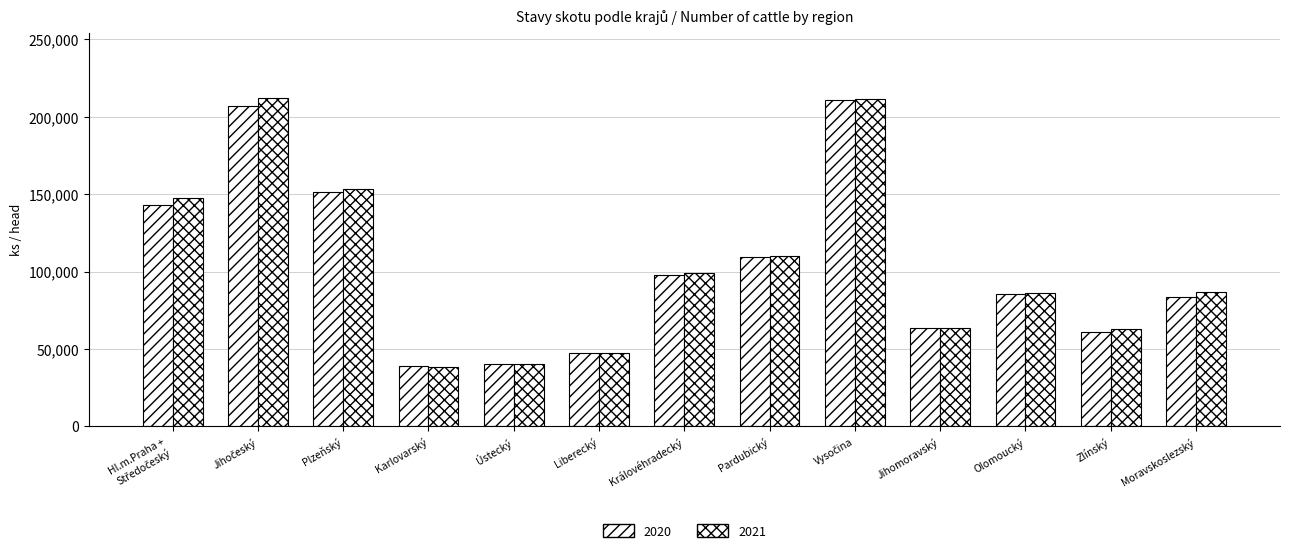

How many values in the 2020 series are below 85402?

6